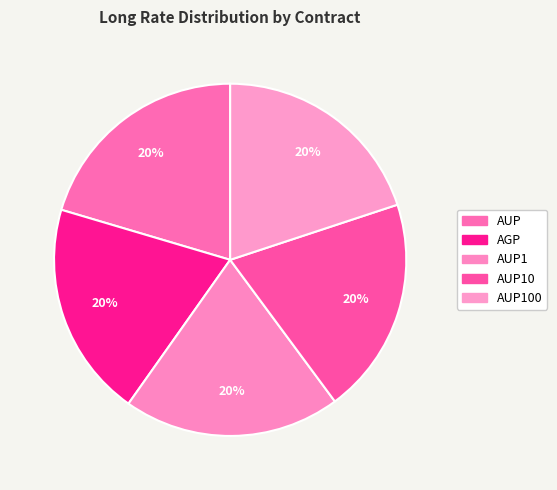

True or false: AUP100 accounts for 20% of the total.

True